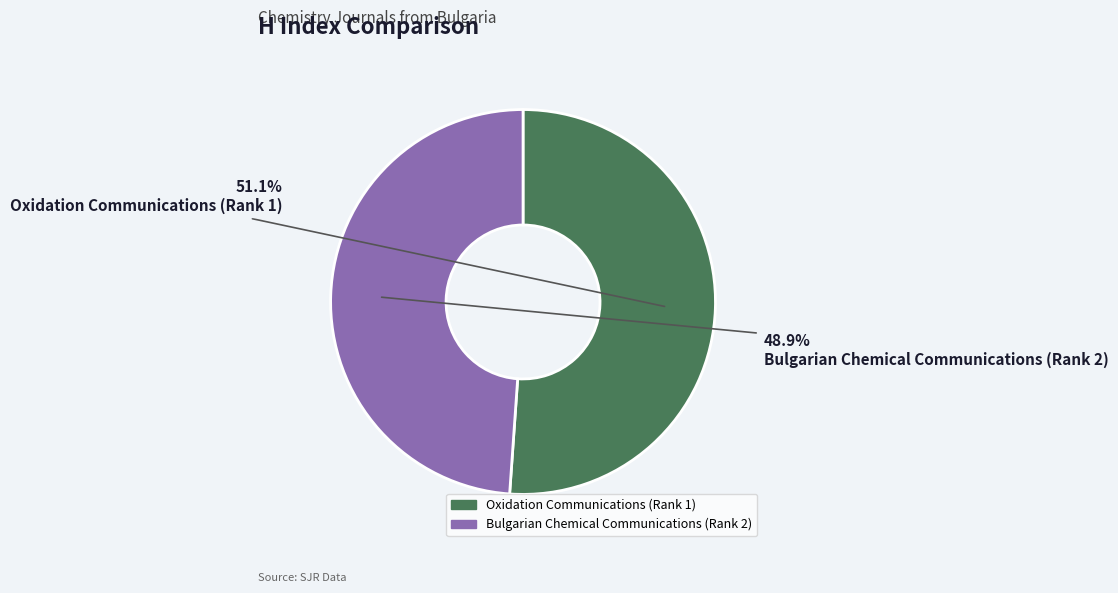

Which has a higher value, Bulgarian Chemical Communications (Rank 2) or Oxidation Communications (Rank 1)?

Oxidation Communications (Rank 1)